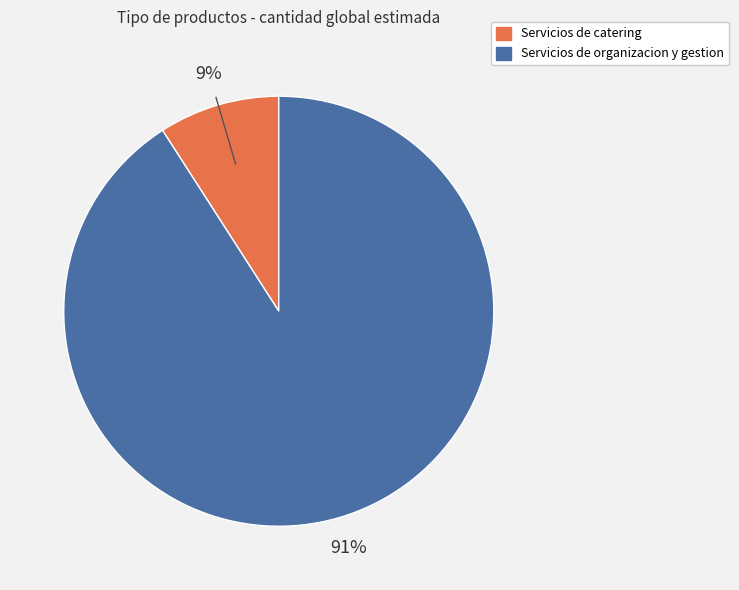

Is it true that Servicios de catering is 19% of the pie?

False